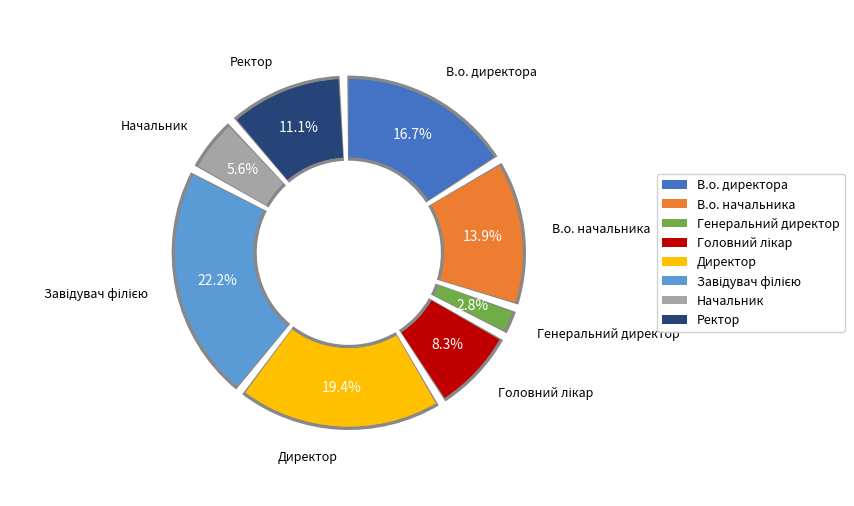

To the nearest percent, what percentage of the pie is В.о. директора?

17%